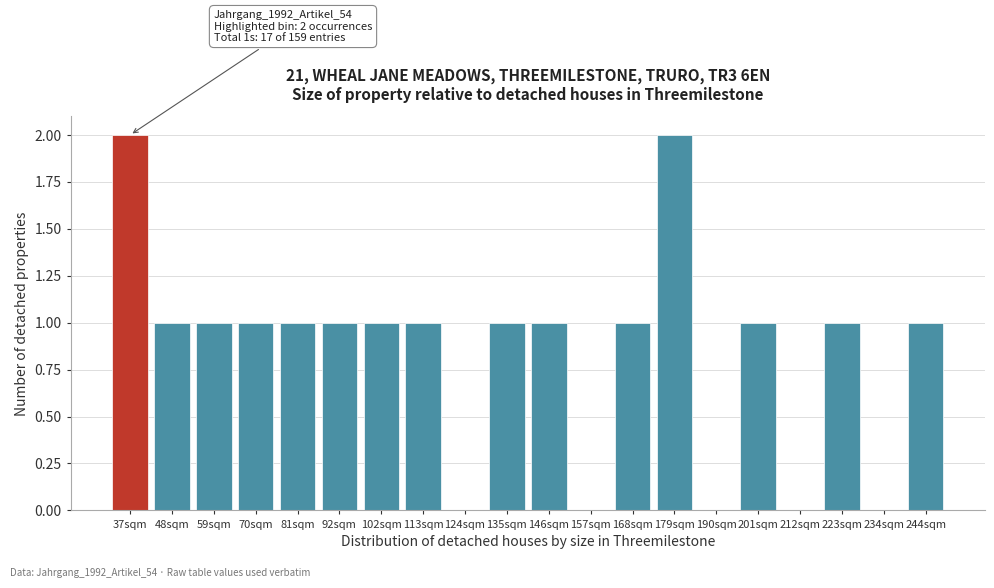

Reading left to right, transcribe all the data shown in this chart.

37sqm=2	48sqm=1	59sqm=1	70sqm=1	81sqm=1	92sqm=1	102sqm=1	113sqm=1	124sqm=0	135sqm=1	146sqm=1	157sqm=0	168sqm=1	179sqm=2	190sqm=0	201sqm=1	212sqm=0	223sqm=1	234sqm=0	244sqm=1